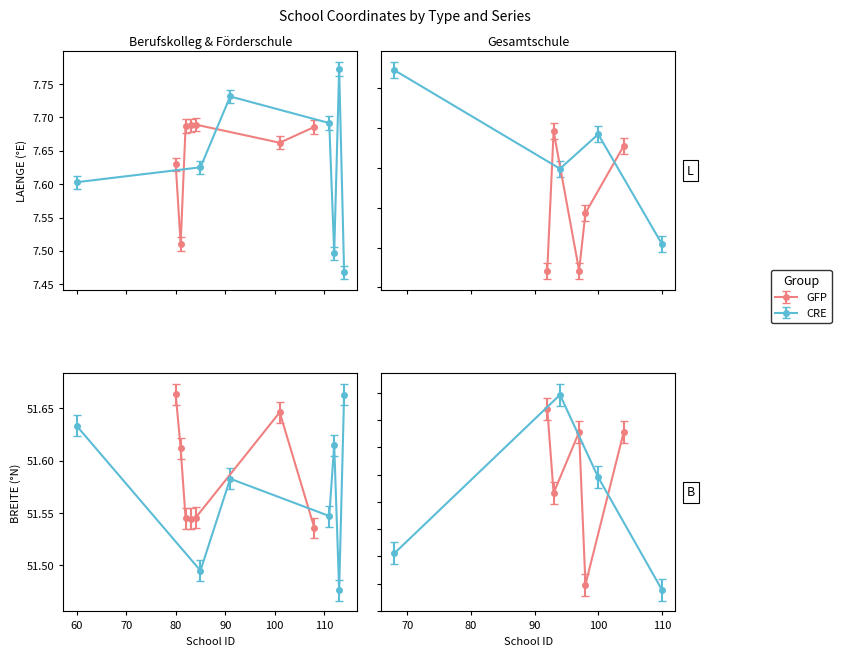

True or false: BREITE and LAENGE cross at least once.

False